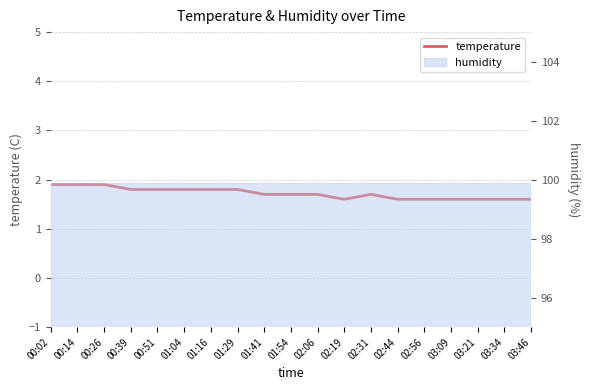

Rank the categories by value from lowest to highest.

02:19, 02:44, 02:56, 03:09, 03:21, 03:34, 03:46, 01:41, 01:54, 02:06, 02:31, 00:39, 00:51, 01:04, 01:16, 01:29, 00:02, 00:14, 00:26